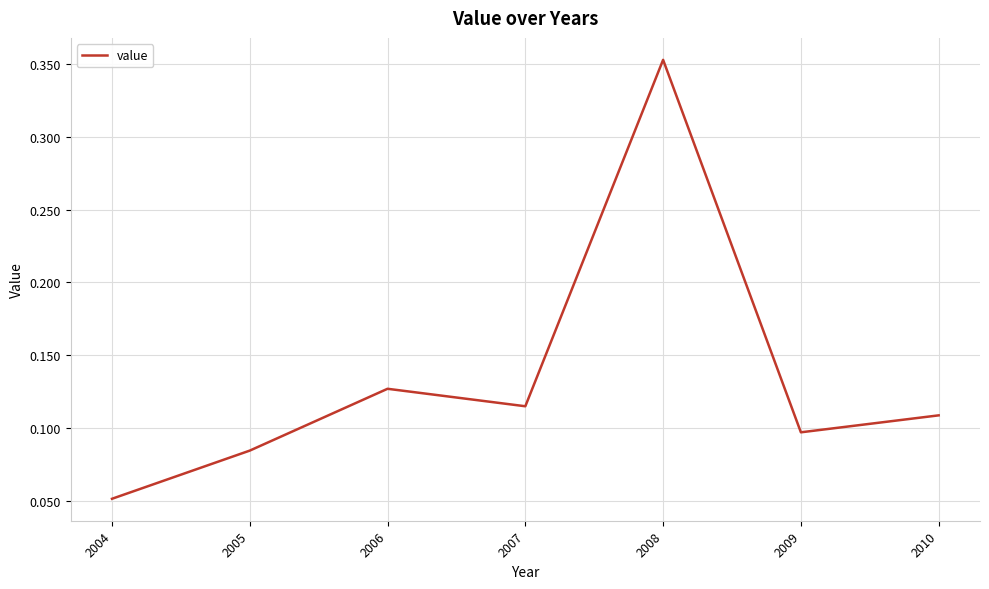

How many values are between 0 and 1?

7